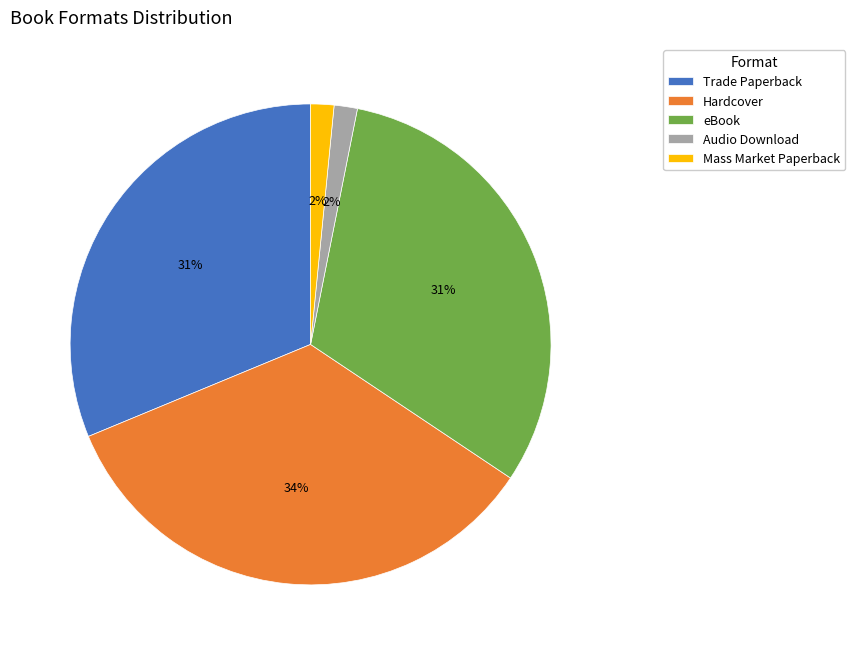

What percentage is the Audio Download slice, to the nearest percent?

2%